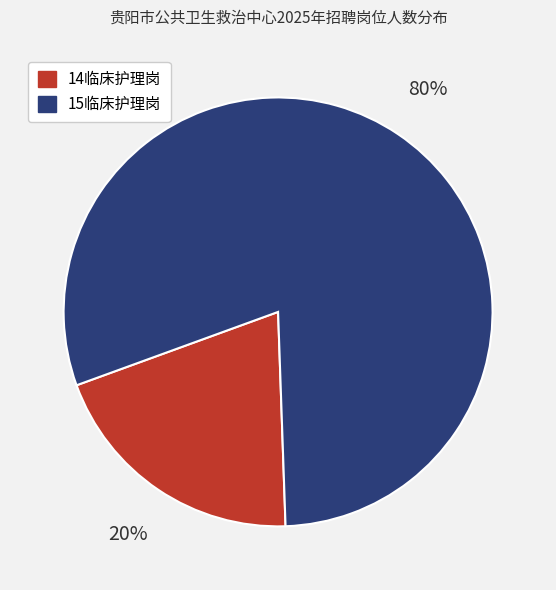

Which slice is the smallest?

14临床护理岗